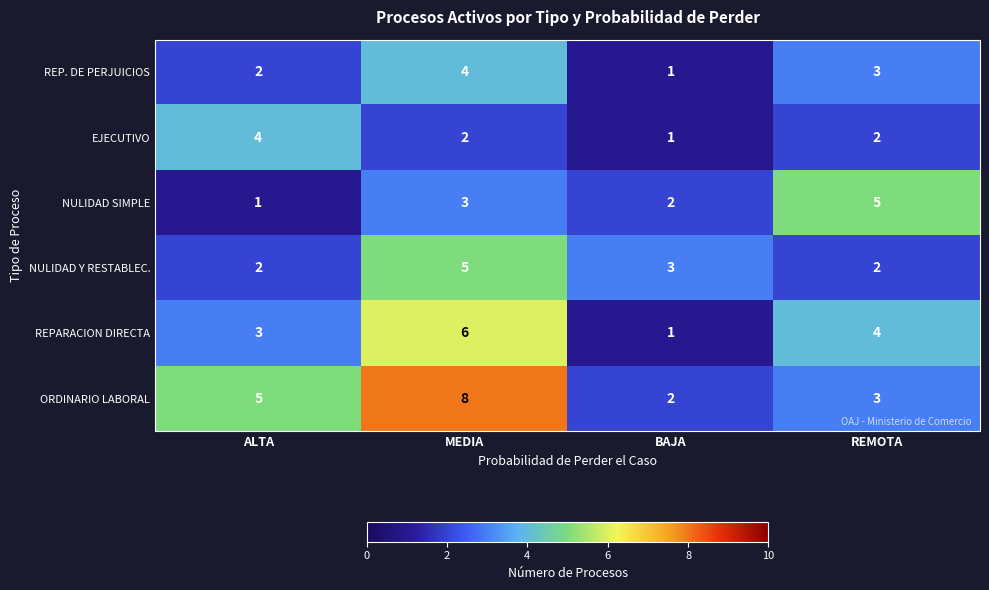

Which category has the highest value in the NULIDAD SIMPLE series?

REMOTA